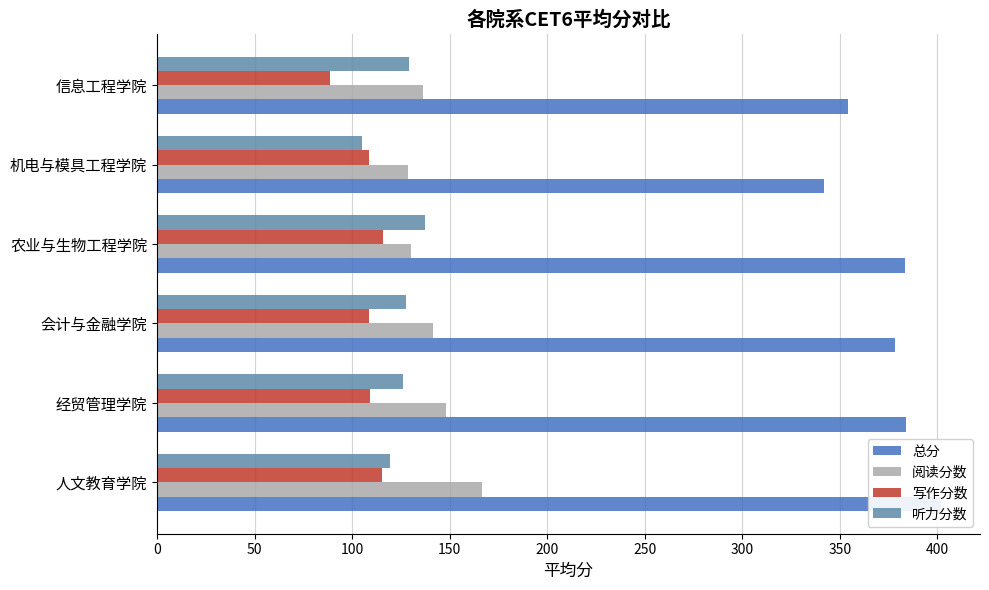

How many values in the 听力分数 series are below 127?

3